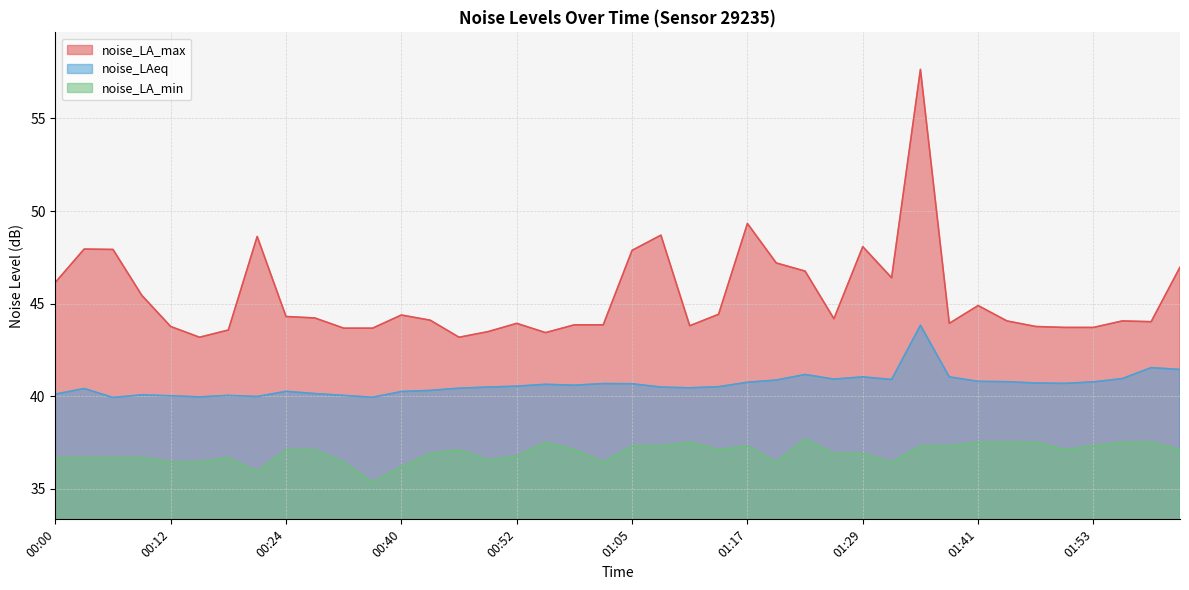

Which series changed the most between 00:03 and 01:53?

noise_LA_max